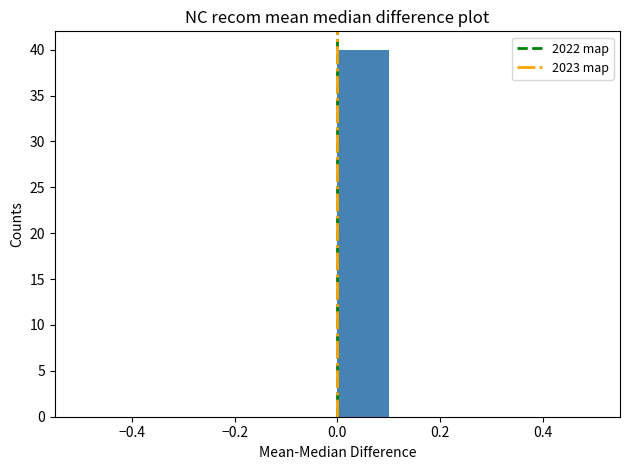

Which range on the x-axis has the tallest bar?

0.0 to 0.1